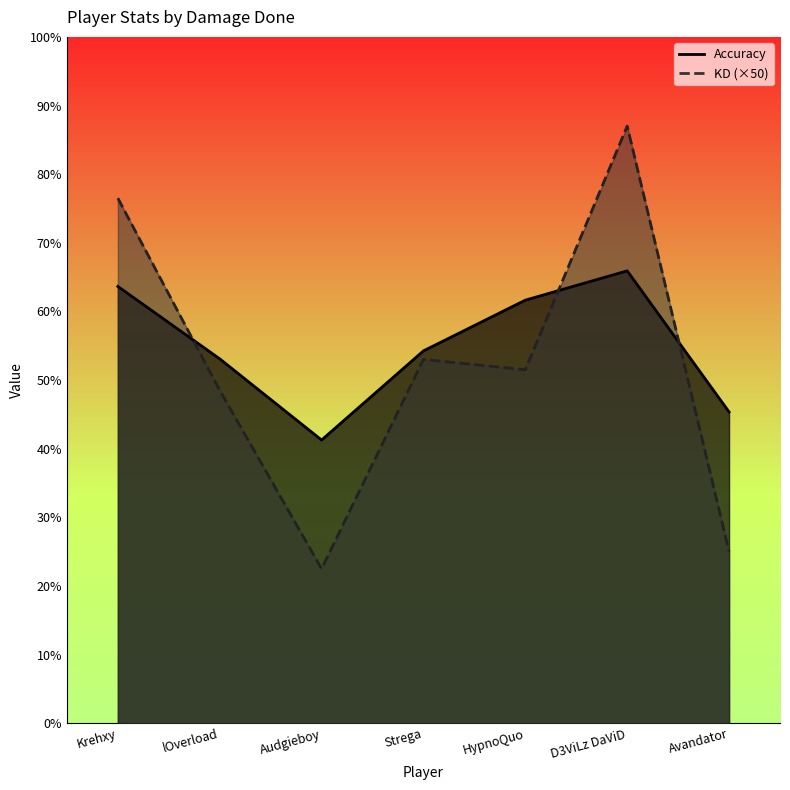

Does the chart have visible grid lines?

No